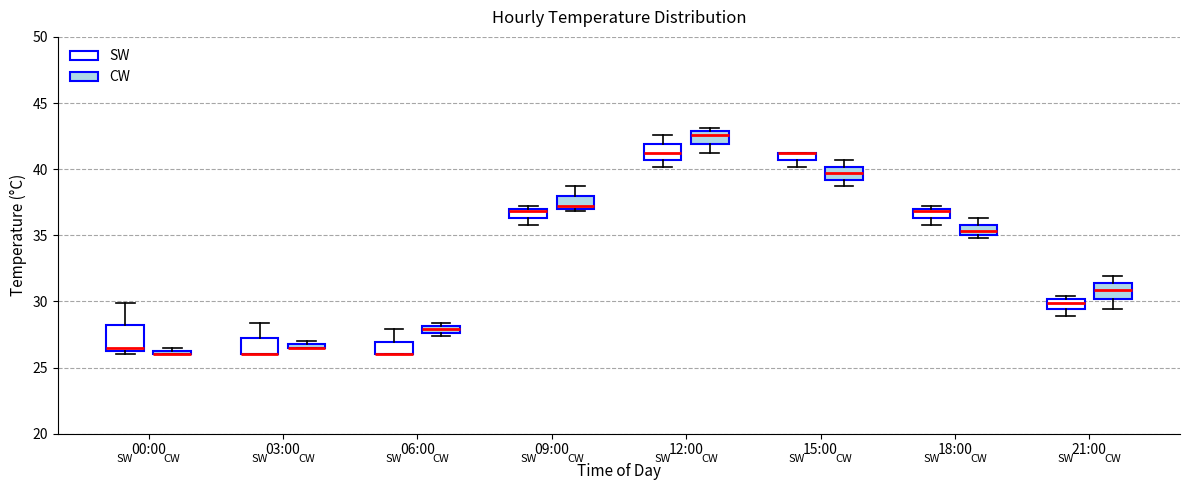

Where is the upper edge of the box for 06:00 (SW) on the y-axis? The values are not printed on the chart, so give them approximately, as read against the axis.

27.0